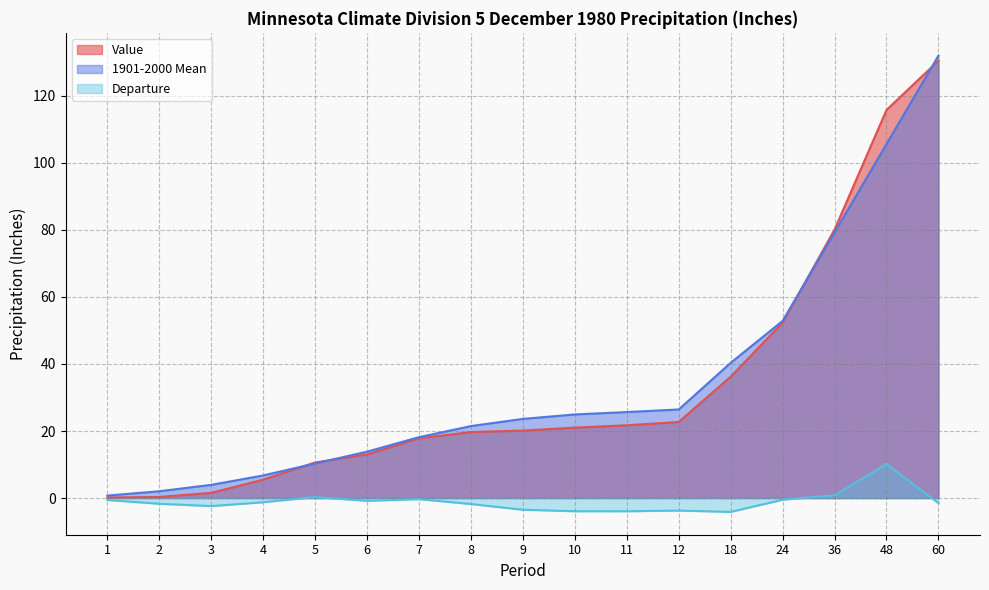

Between 60 and 36, which is larger?

60